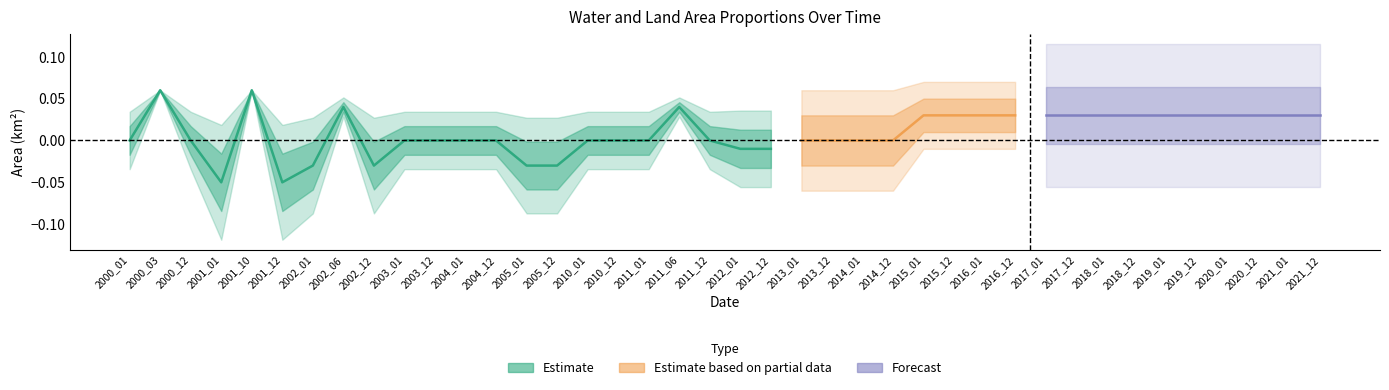

Reading left to right, list all the values displayed in this chart.

noDataArea: 0.0	0.0	0.0	0.1	0.0	0.1	0.1	0.0	0.1	0.0	0.0	0.0	0.0	0.1	0.1	0.0	0.0	0.0	0.0	0.0	0.0	0.0	0.0	0.0	0.0	0.0	0.0	0.0	0.0	0.0	0.0	0.0	0.0	0.0	0.0	0.0	0.0	0.0	0.0	0.0
waterArea: 0.0	0.1	0.0	0.0	0.1	0.0	0.0	0.1	0.0	0.0	0.0	0.0	0.0	0.0	0.0	0.0	0.0	0.0	0.1	0.0	0.0	0.0	0.0	0.0	0.0	0.0	0.1	0.1	0.1	0.1	0.1	0.1	0.1	0.1	0.1	0.1	0.1	0.1	0.1	0.1
ratioNoDataMwe: 0.4	0.0	0.4	0.9	0.0	0.9	0.7	0.1	0.7	0.4	0.4	0.4	0.4	0.7	0.7	0.4	0.4	0.4	0.1	0.4	0.6	0.6	0.4	0.4	0.4	0.4	0.3	0.3	0.3	0.3	0.3	0.3	0.3	0.3	0.3	0.3	0.3	0.3	0.3	0.3